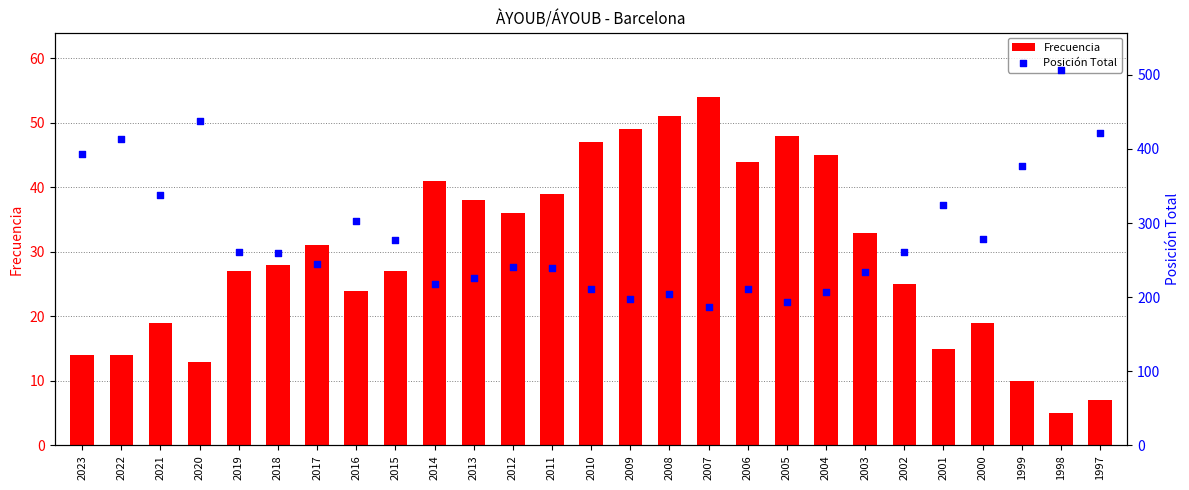

What are all the series names shown in the legend?

Frecuencia, Posición Total